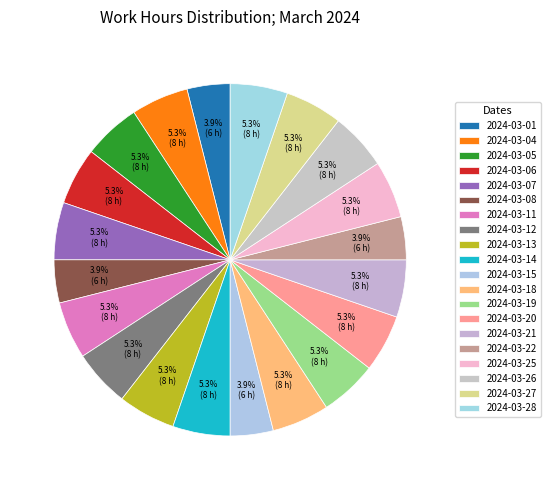

How many segments does this pie chart have?

20